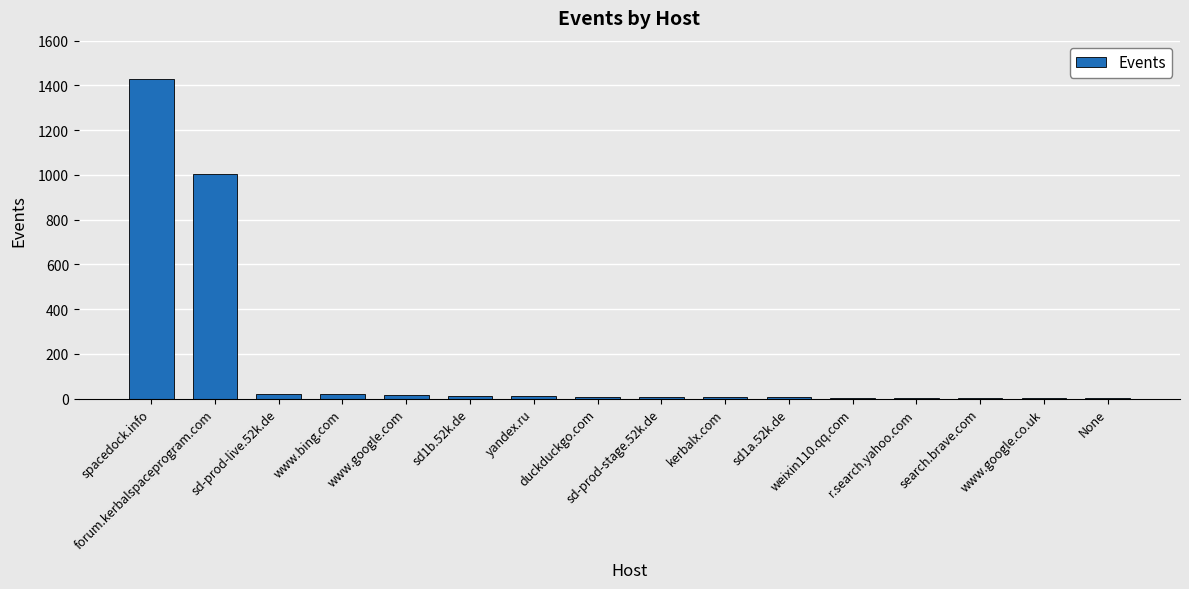

What is the sum of all values?

2535